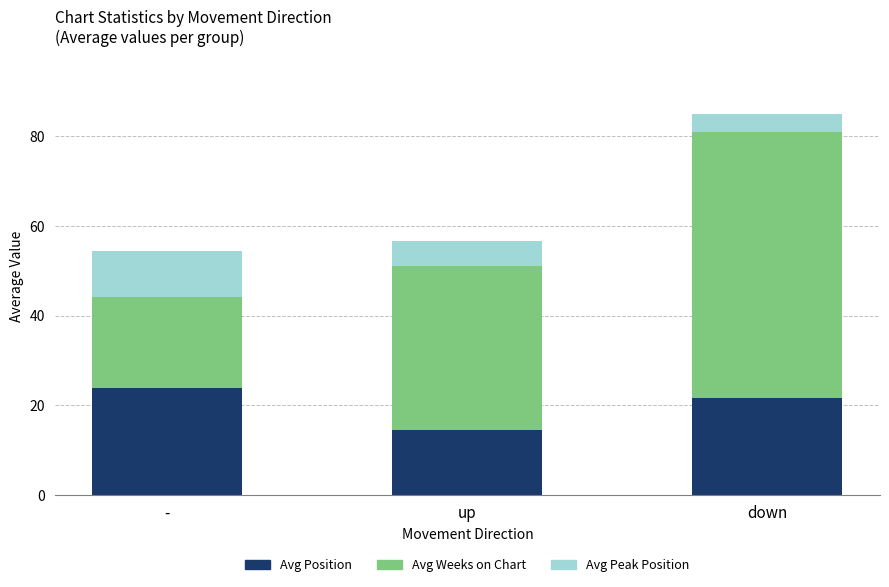

Does the chart contain stacked bars?

Yes